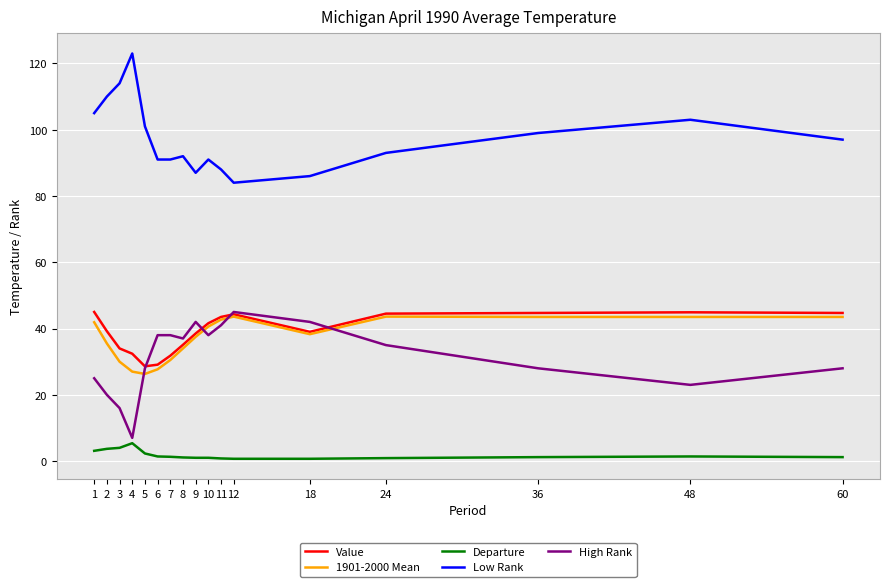

What is the difference between the second highest and second lowest values in the Departure series?

3.3